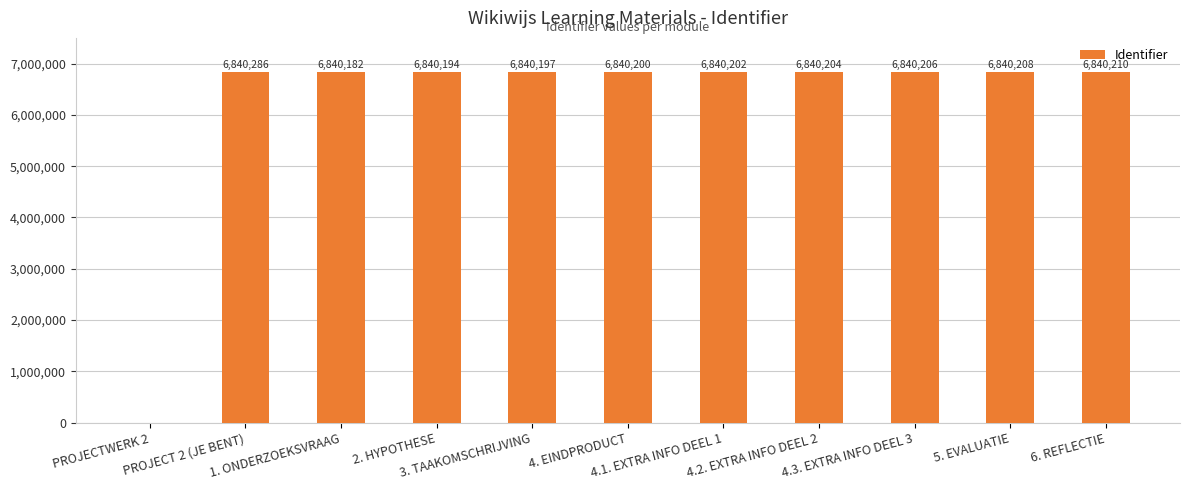

Are the bars grouped side by side (vs. stacked)?

No